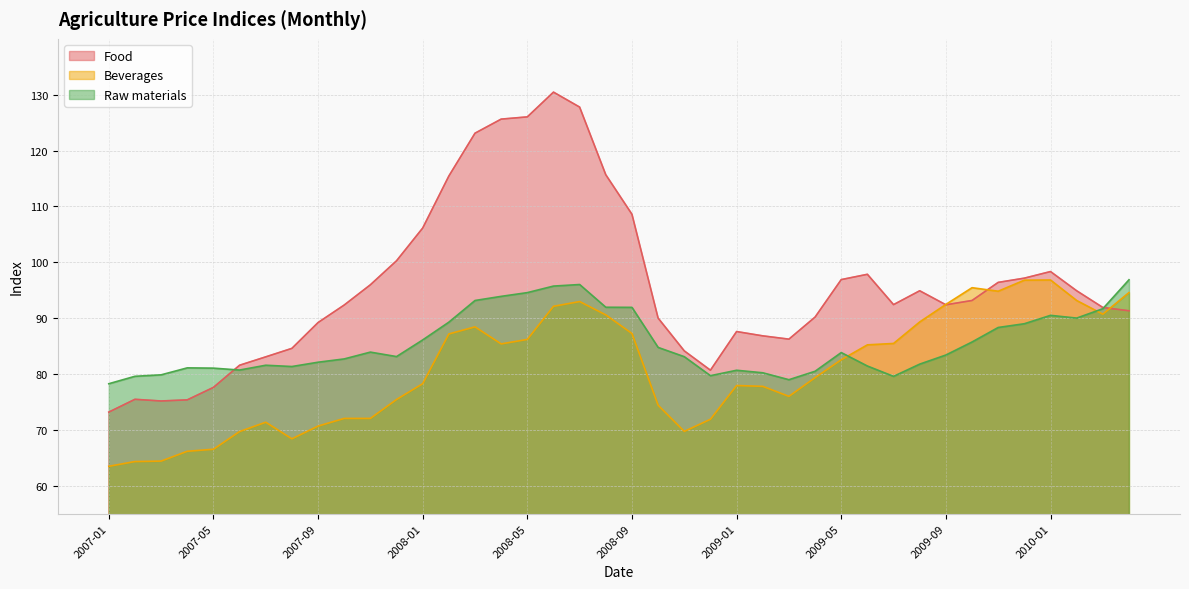

List the series in order of their overall mean, lowest first.

Beverages, Raw materials, Food